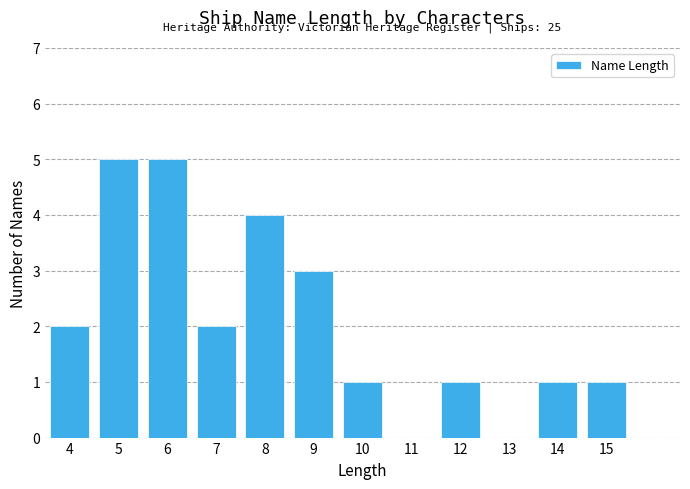

Reading left to right, list all the values displayed in this chart.

4=2	5=5	6=5	7=2	8=4	9=3	10=1	11=0	12=1	13=0	14=1	15=1